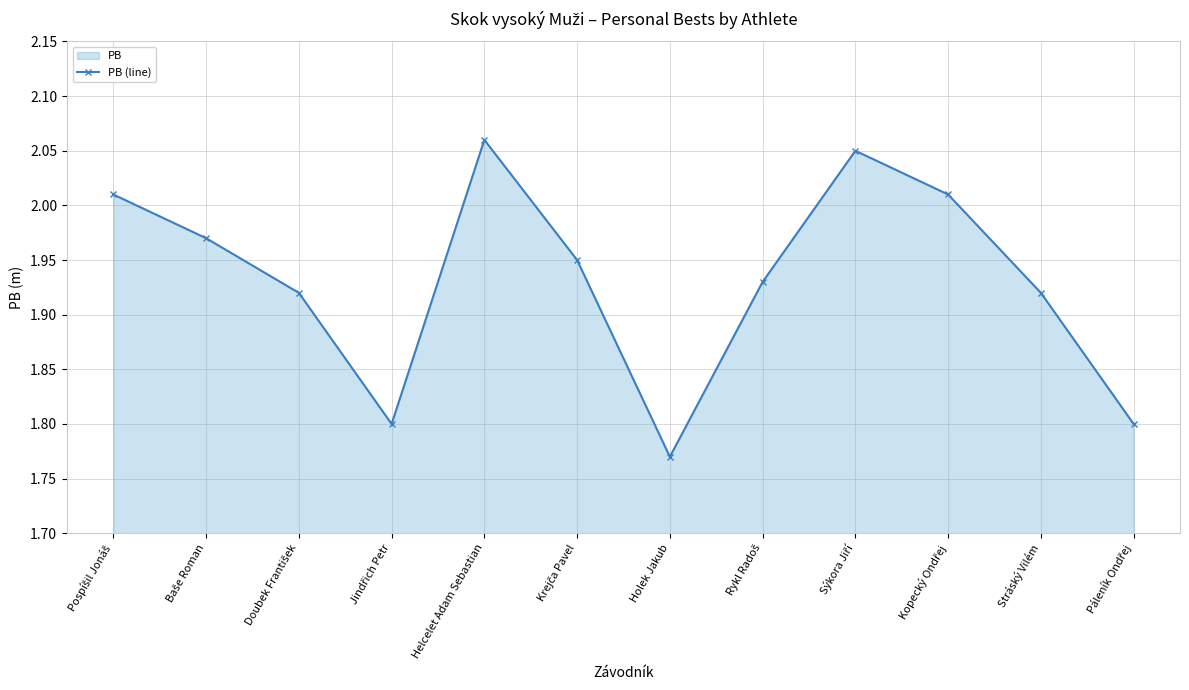

What is the difference between the maximum and minimum values?

0.3